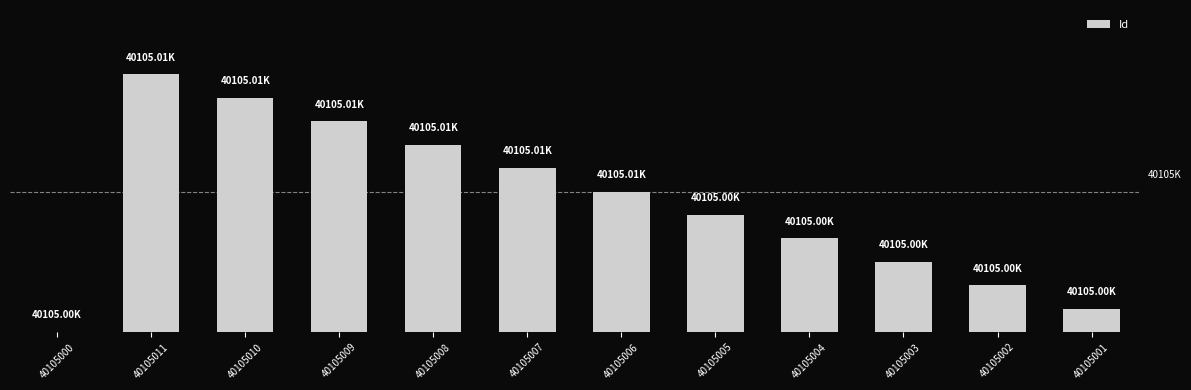

What is the difference between the maximum and second lowest values?

10